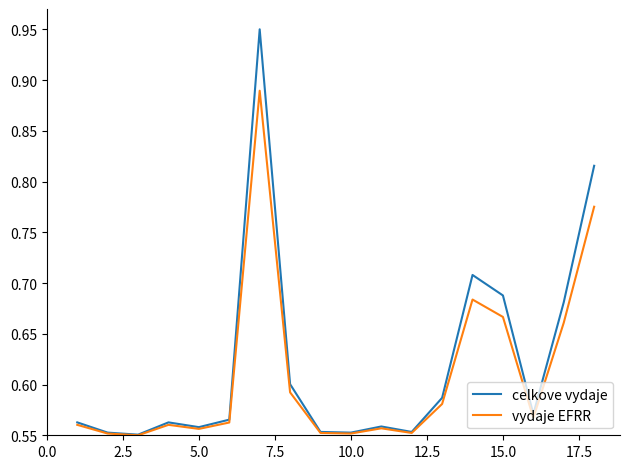

Rank the series by their maximum value, from highest to lowest.

celkove vydaje, vydaje EFRR